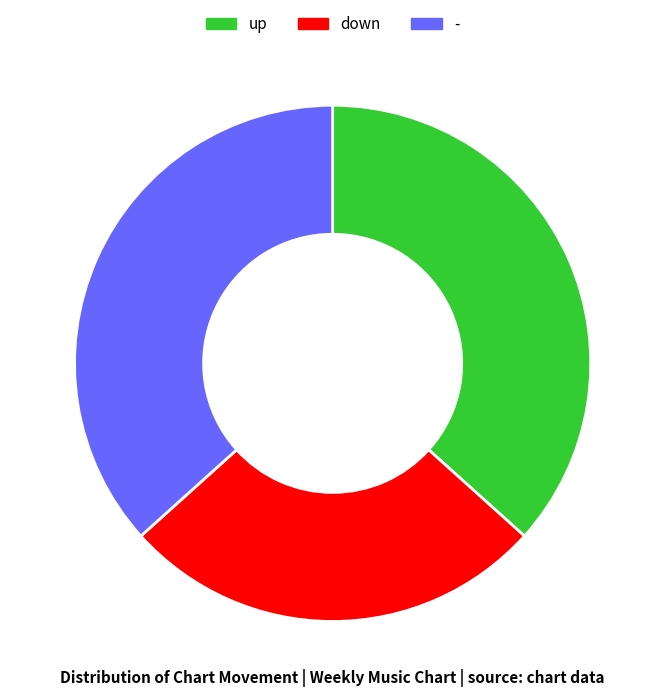

What is the ratio of the value at down to the value at -?

0.7